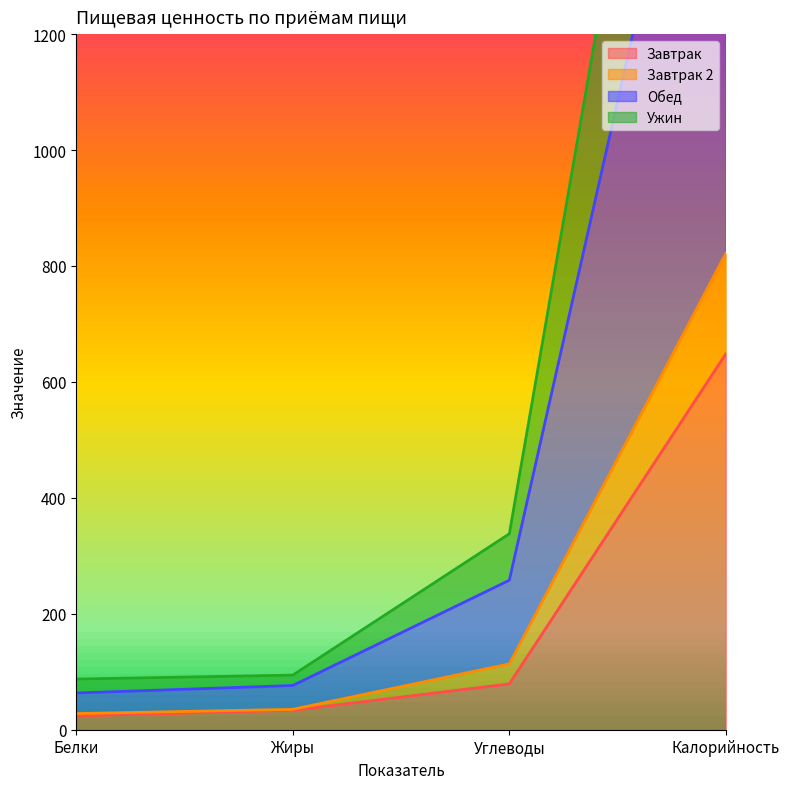

True or false: Завтрак has more than 1 interior local peaks.

False